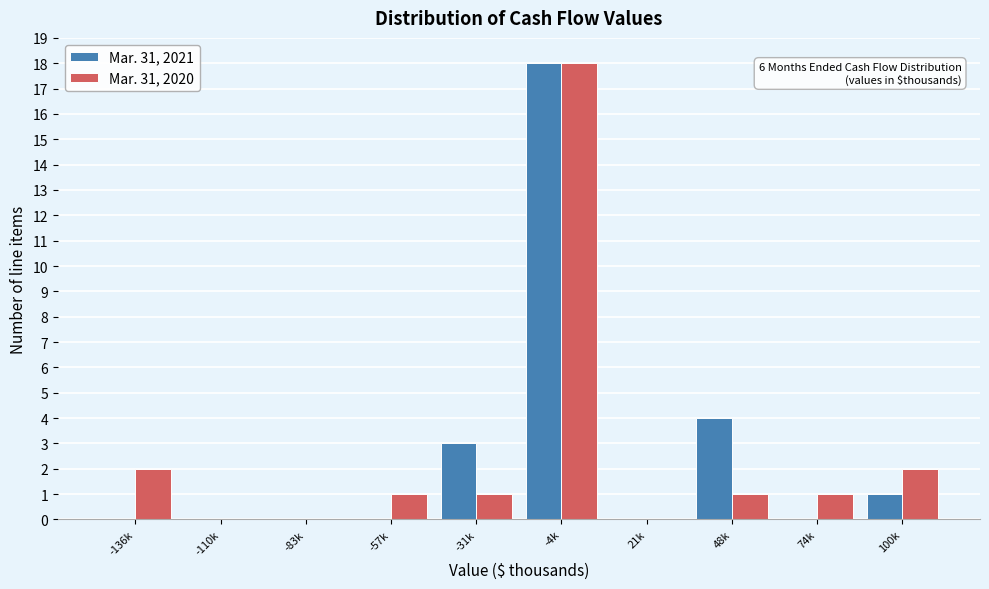

Reading left to right, extract all data points from this chart.

Mar. 31, 2021: -136k=0	-110k=0	-83k=0	-57k=0	-31k=3	-4k=18	21k=0	48k=4	74k=0	100k=1
Mar. 31, 2020: -136k=2	-110k=0	-83k=0	-57k=1	-31k=1	-4k=18	21k=0	48k=1	74k=1	100k=2